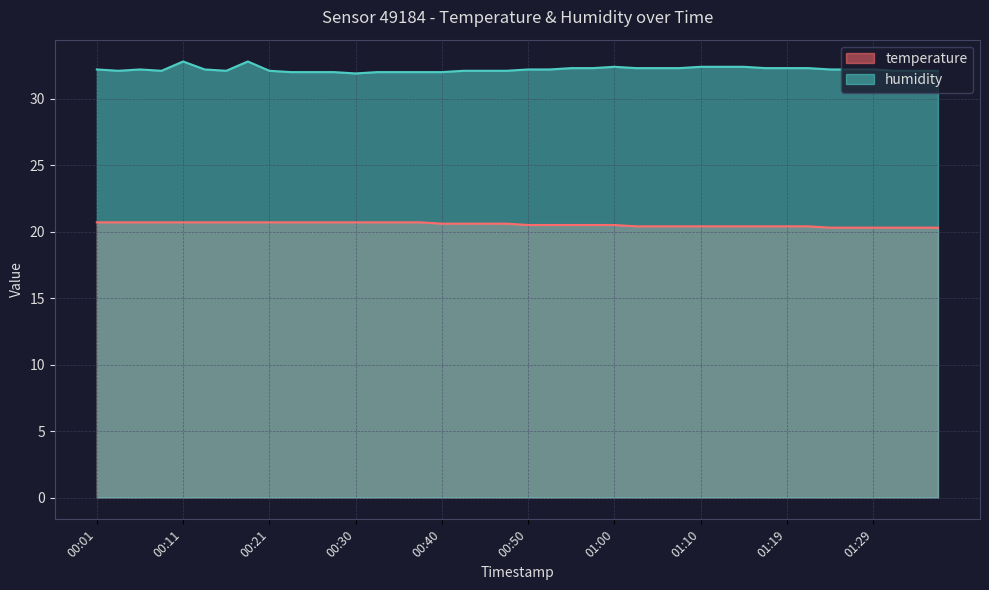

True or false: temperature and humidity intersect in this chart.

False